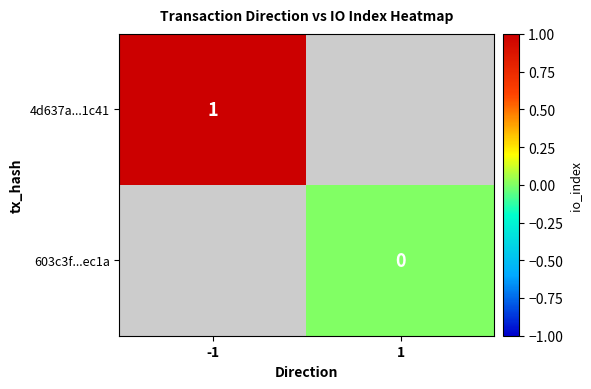

What is the greatest value displayed?

1.0